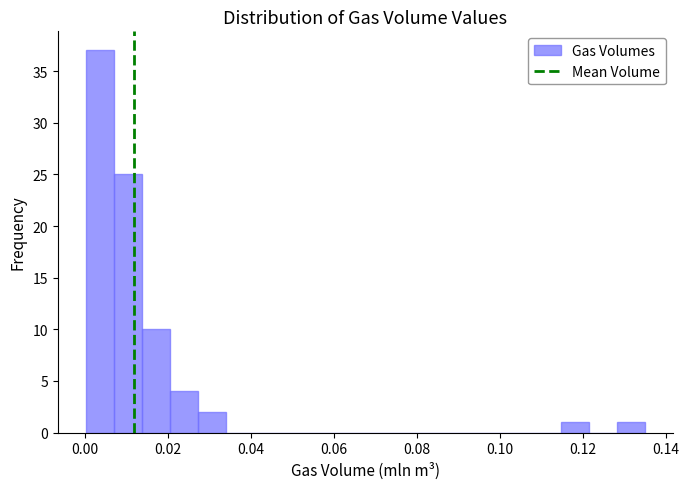

Read against the x-axis, roughly where is the centre of the tallest bar?

0.004